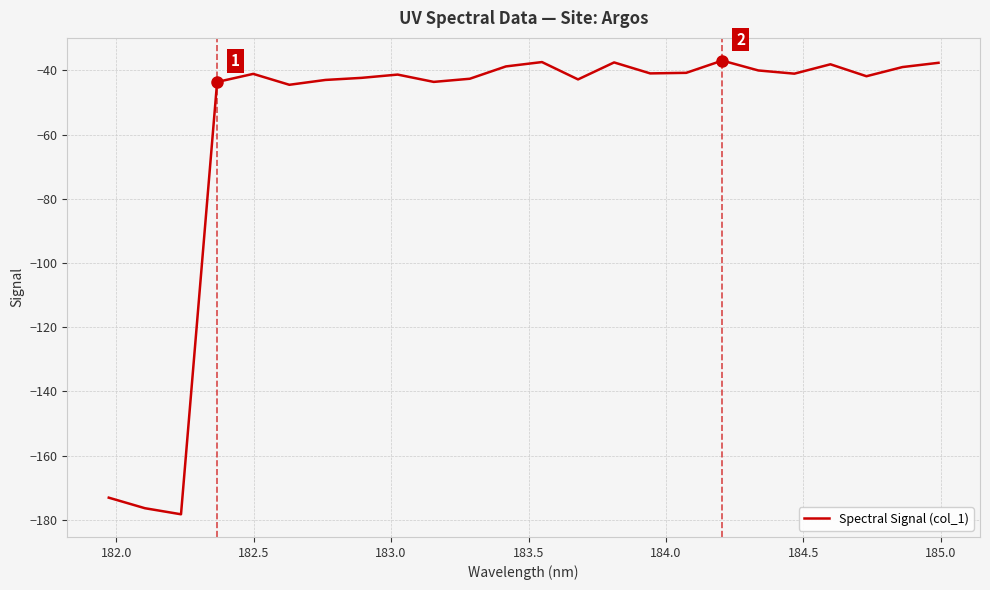

What is the greatest value displayed?

-37.0